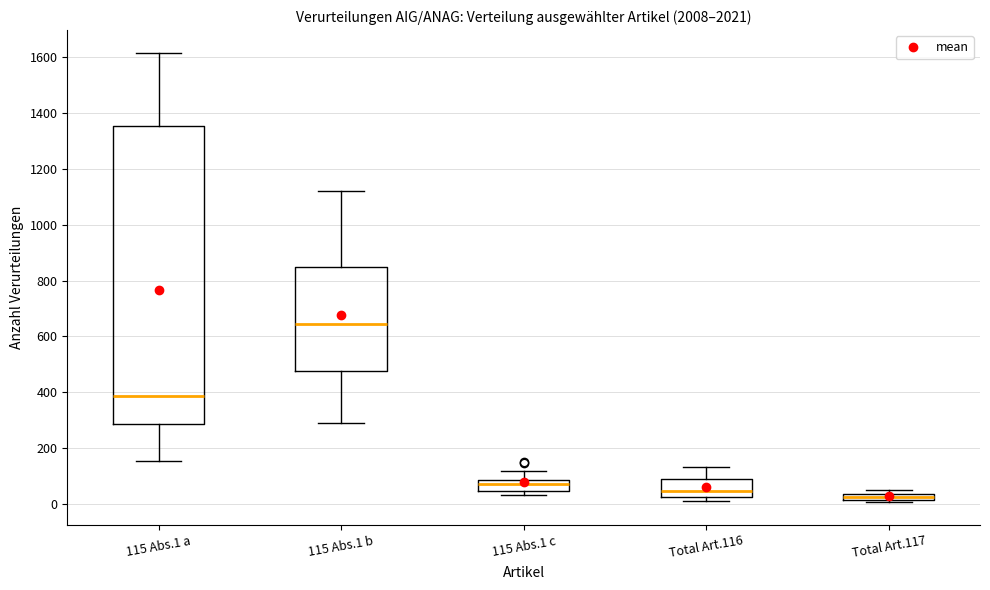

Which box's median line is the lowest?

Total Art.117